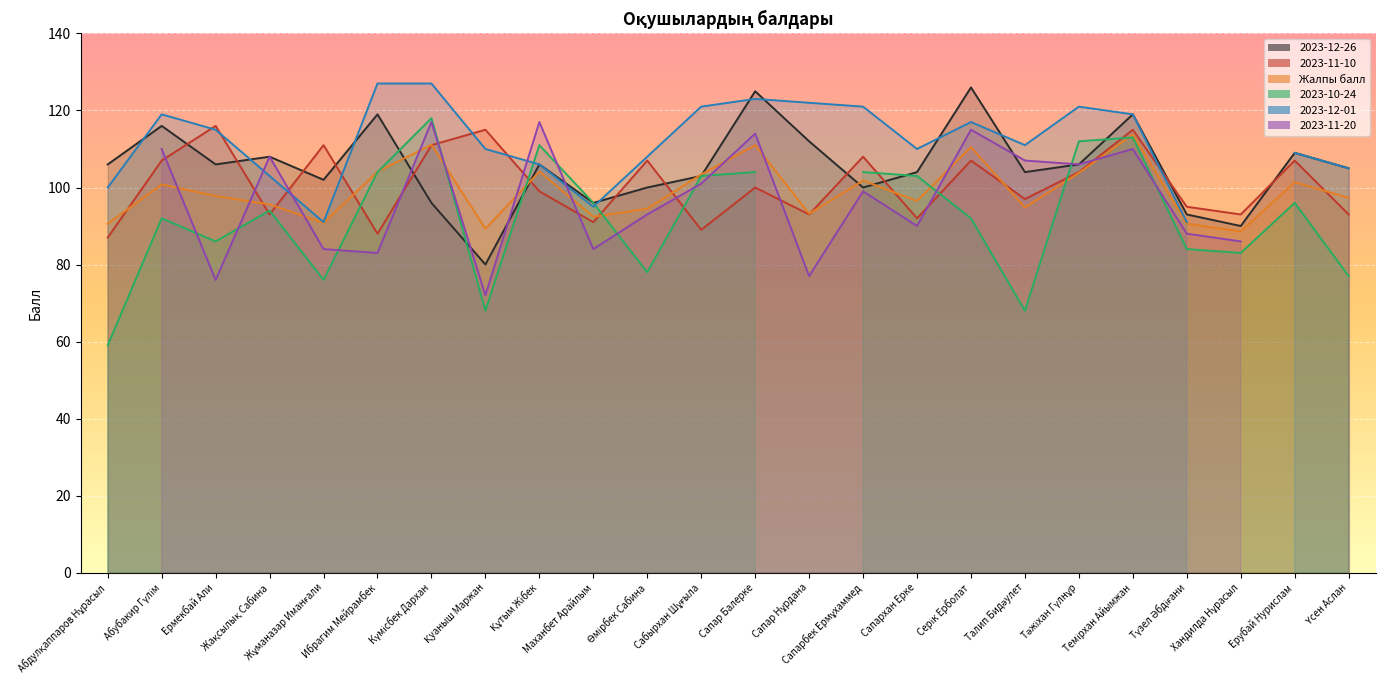

How many interior local peaks does the 2023-12-26 series have?

8